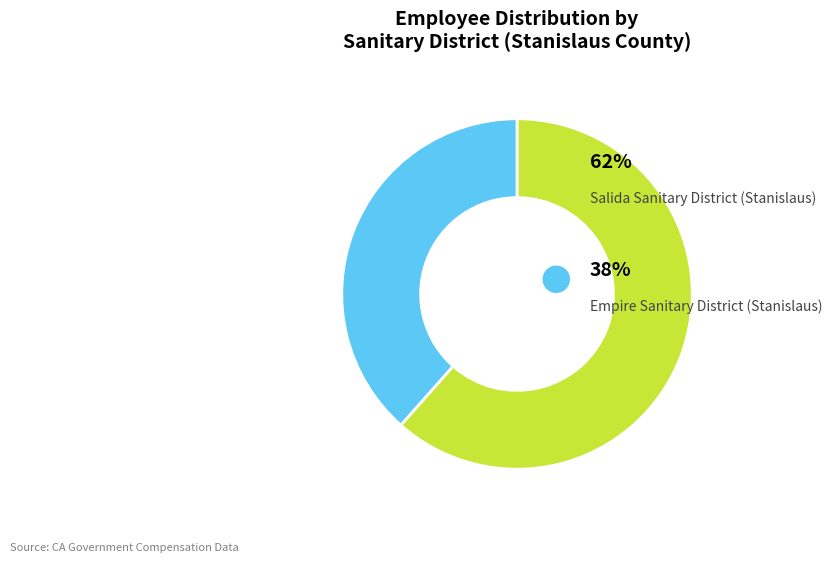

Does any single category account for the majority?

Yes